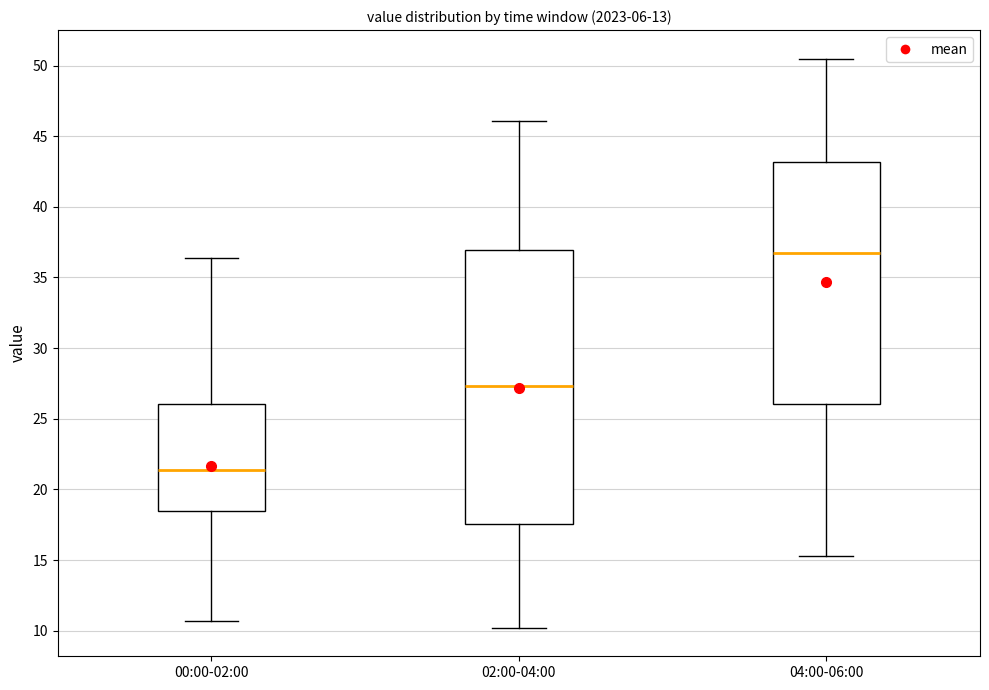

Where is the upper edge of the box for 04:00-06:00 on the y-axis? The values are not printed on the chart, so give them approximately, as read against the axis.

43.0